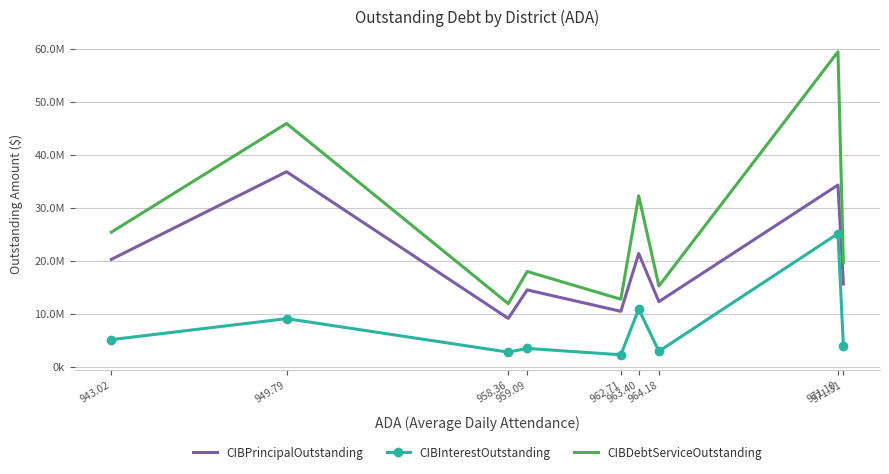

What is the smallest value displayed?

2281857.1